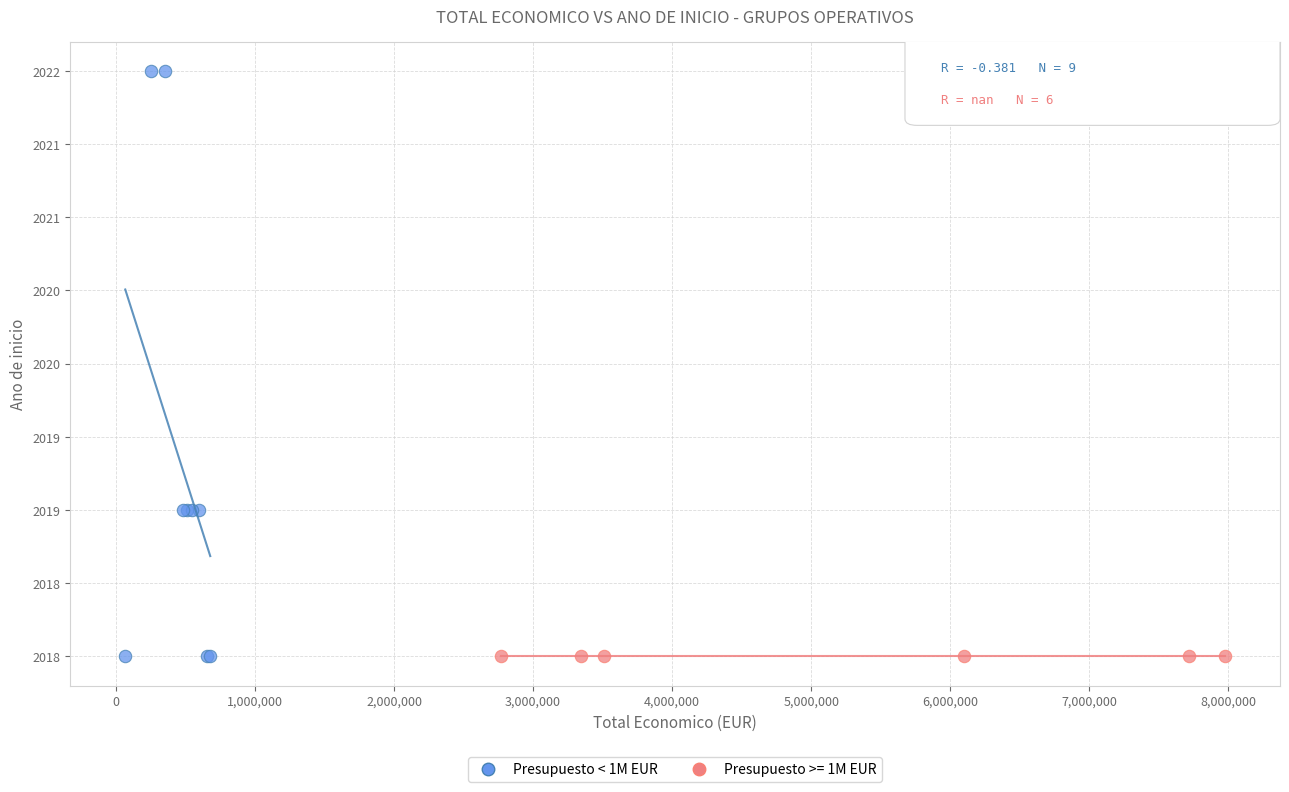

What are all the series names shown in the legend?

Presupuesto < 1M EUR, Presupuesto >= 1M EUR